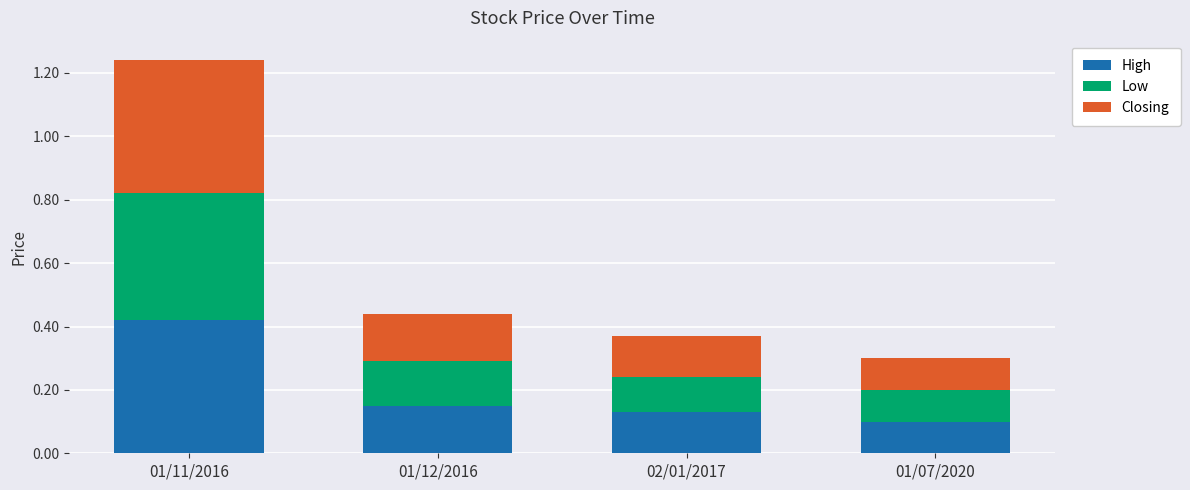

What is the sum of all High values?

0.8